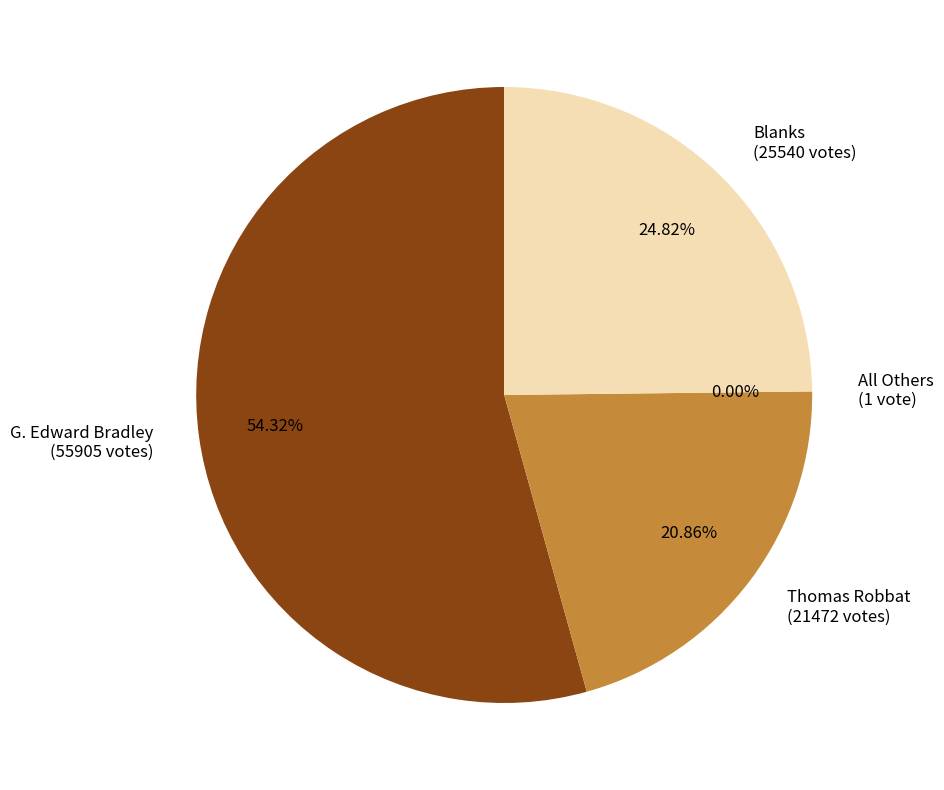

Is there a majority slice in this chart?

Yes